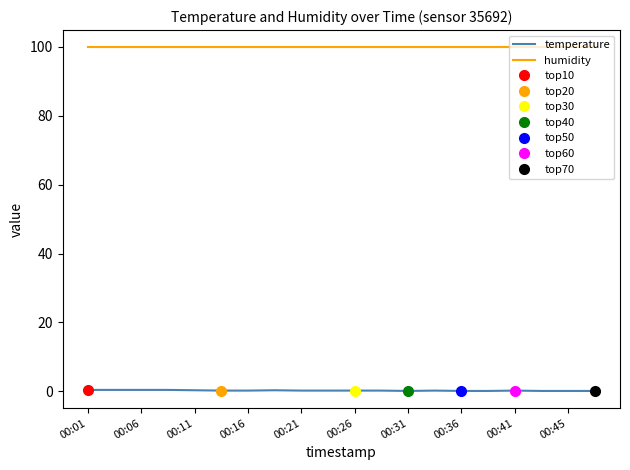

Reading left to right, extract all data points from this chart.

temperature: 0.4	0.4	0.4	0.4	0.3	0.2	0.2	0.3	0.2	0.2	0.2	0.2	0.1	0.2	0.1	0.1	0.2	0.1	0.1	0.1
humidity: 99.9	99.9	99.9	99.9	99.9	99.9	99.9	99.9	99.9	99.9	99.9	99.9	99.9	99.9	99.9	99.9	99.9	99.9	99.9	99.9